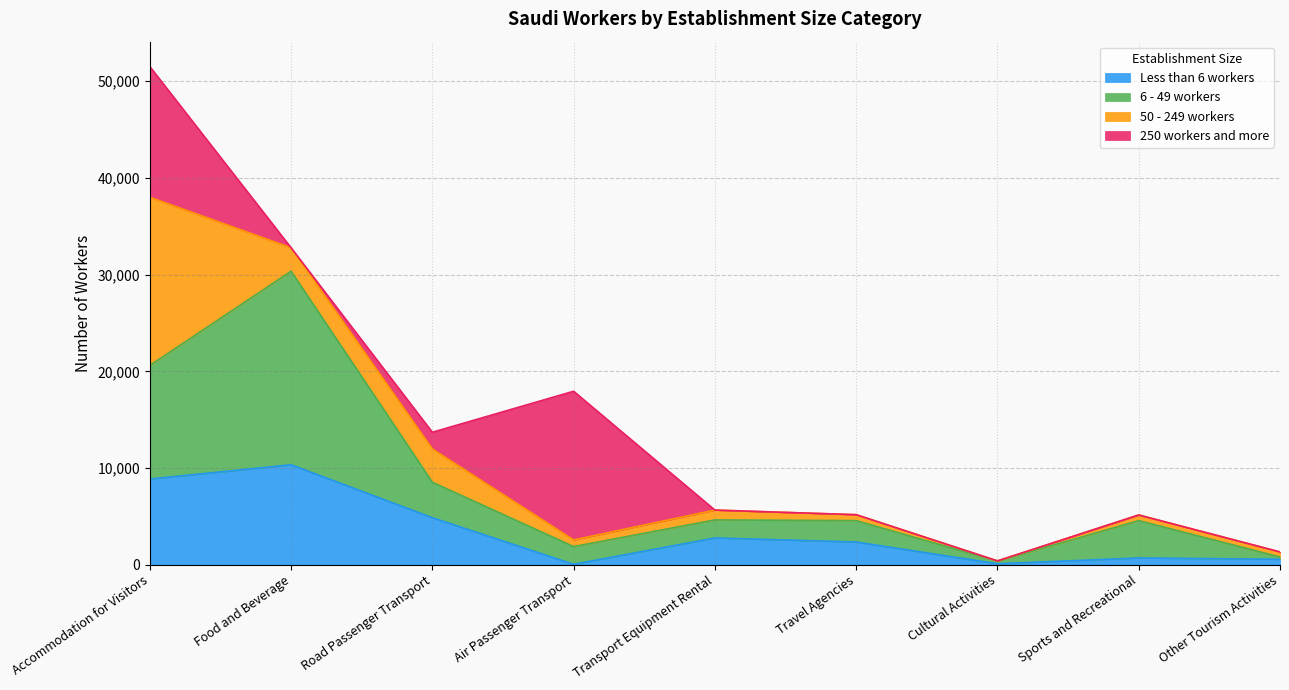

What is the minimum value for Less than 6 workers?

39